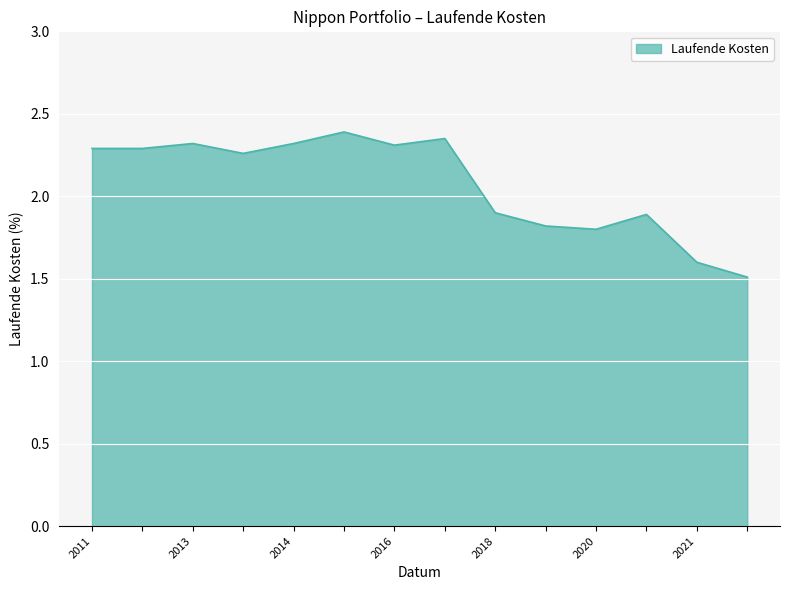

What is the difference between the maximum and minimum values?

0.9